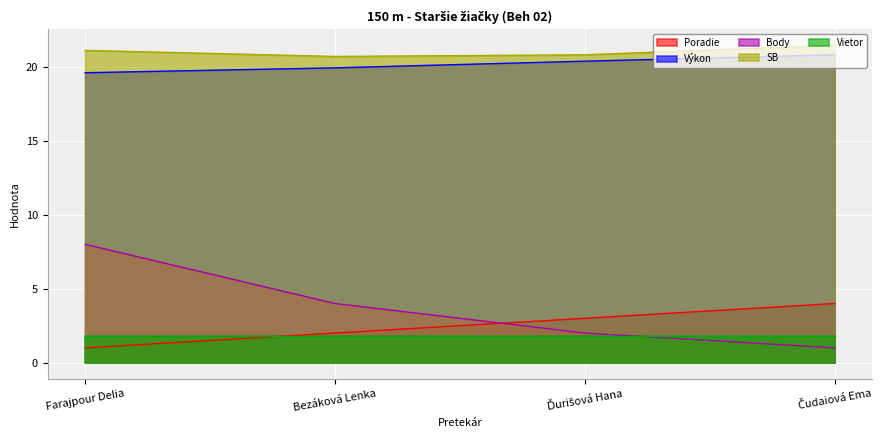

Is the value of Poradie at Bezáková Lenka greater than the value of SB at Bezáková Lenka?

No